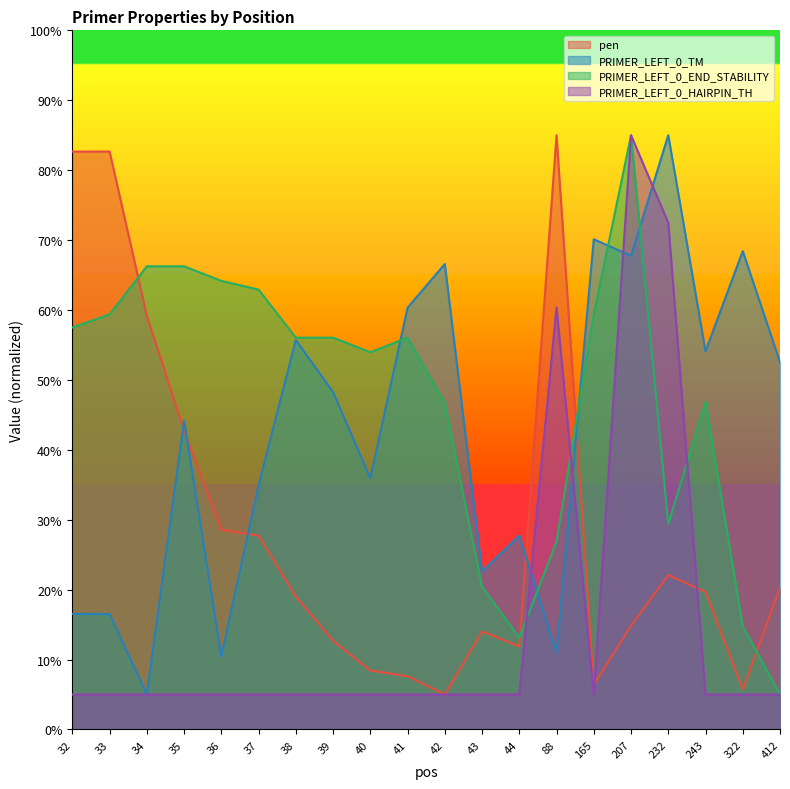

What are all the series names shown in the legend?

pen, PRIMER_LEFT_0_TM, PRIMER_LEFT_0_END_STABILITY, PRIMER_LEFT_0_HAIRPIN_TH